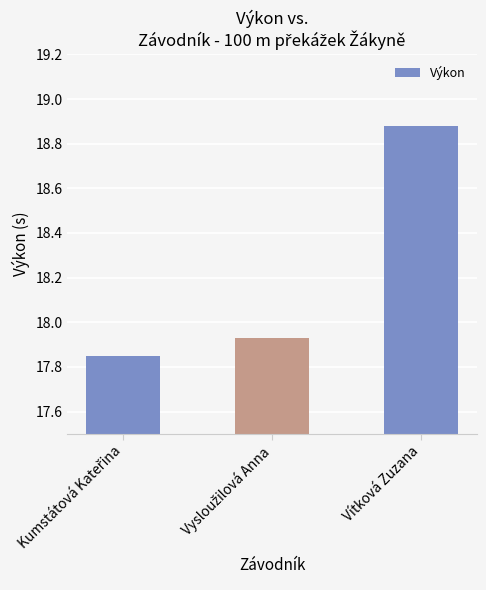

The chart shows a value of 27.5 at Vítková Zuzana. True or false?

False